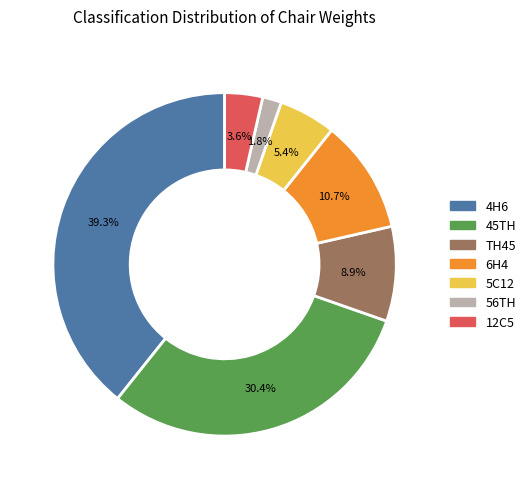

To the nearest percent, what portion does 5C12 represent?

5%